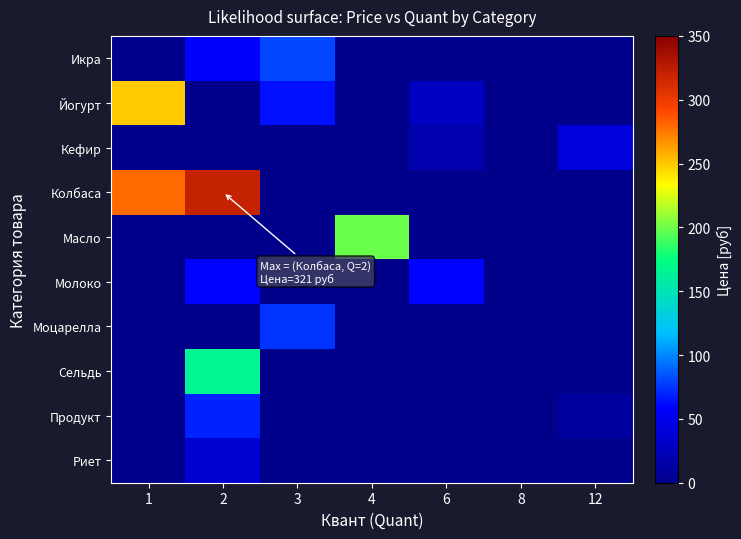

Which category has the lowest value across all series?

1